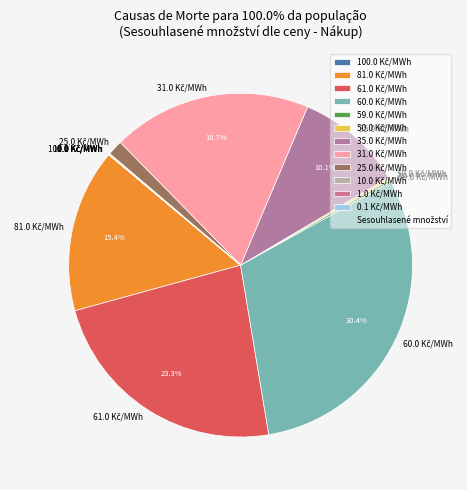

To the nearest percent, what is the average slice percentage?

8%